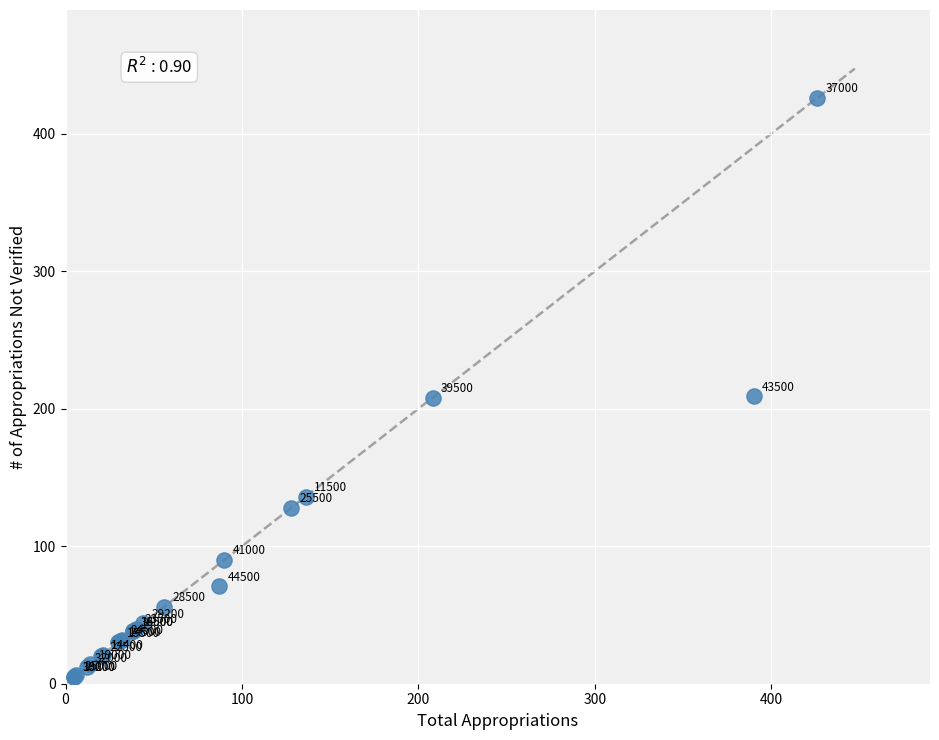

What Y value in the scatter plot is closest to 215?

209